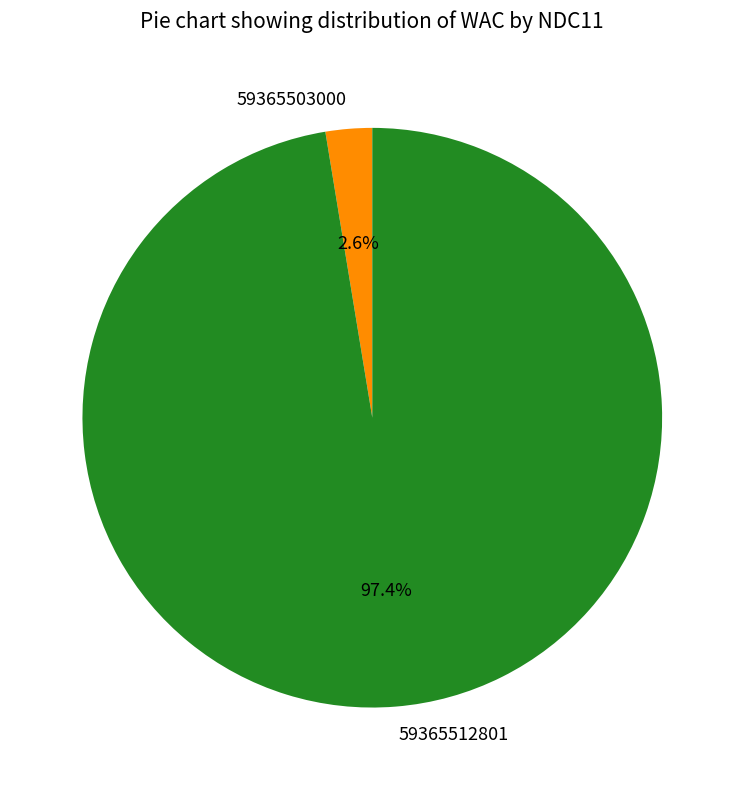

To the nearest percent, what is the difference between the largest and smallest slice percentages?

95%